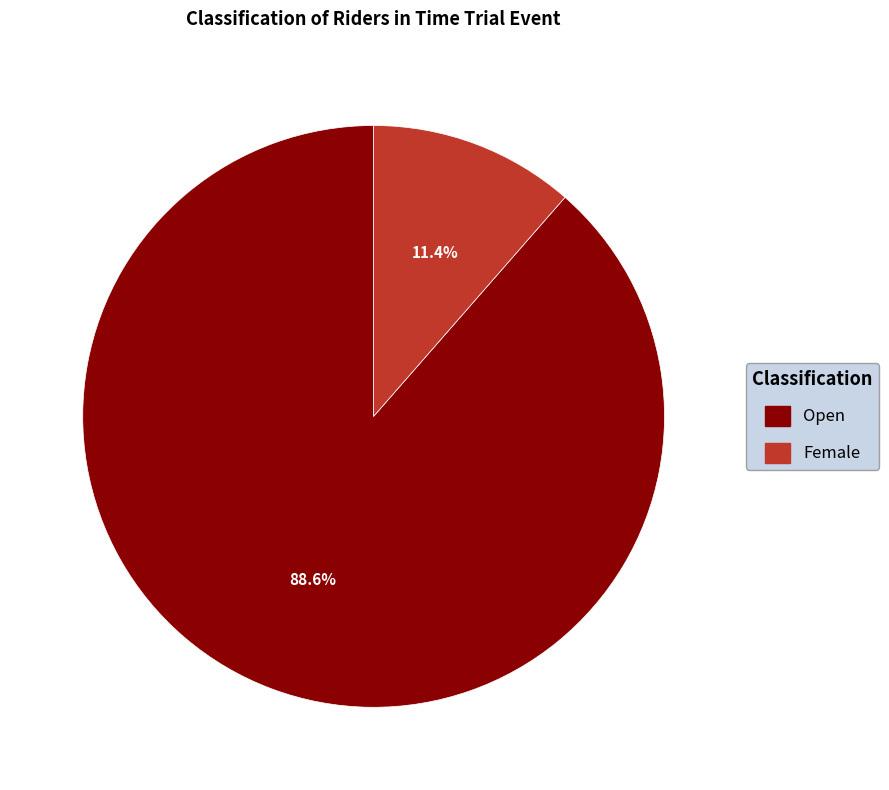

The Open slice represents 89% of the pie. True or false?

True